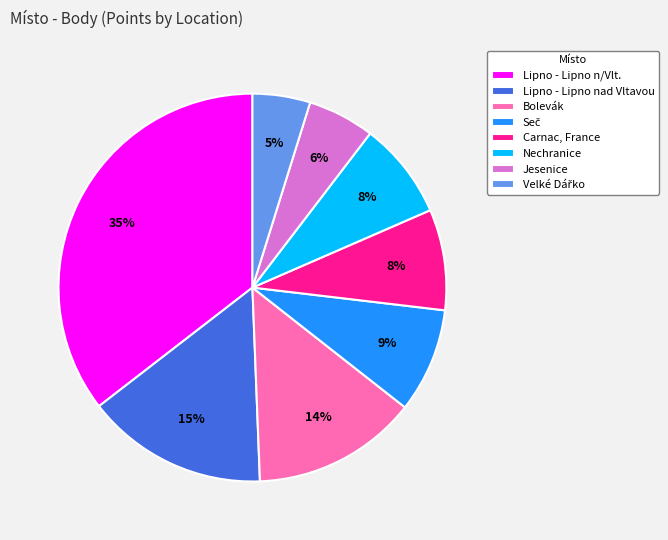

Is there a majority slice in this chart?

No